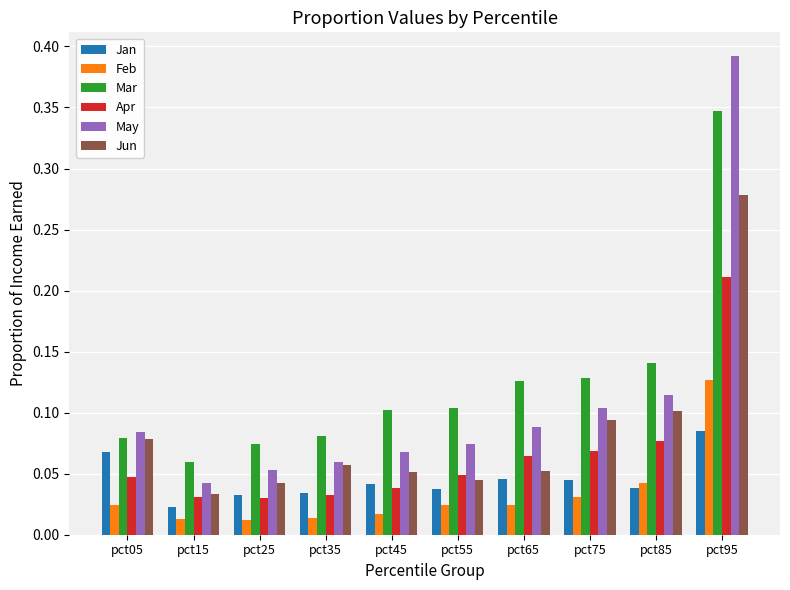

How many Apr values are between 0 and 1?

10